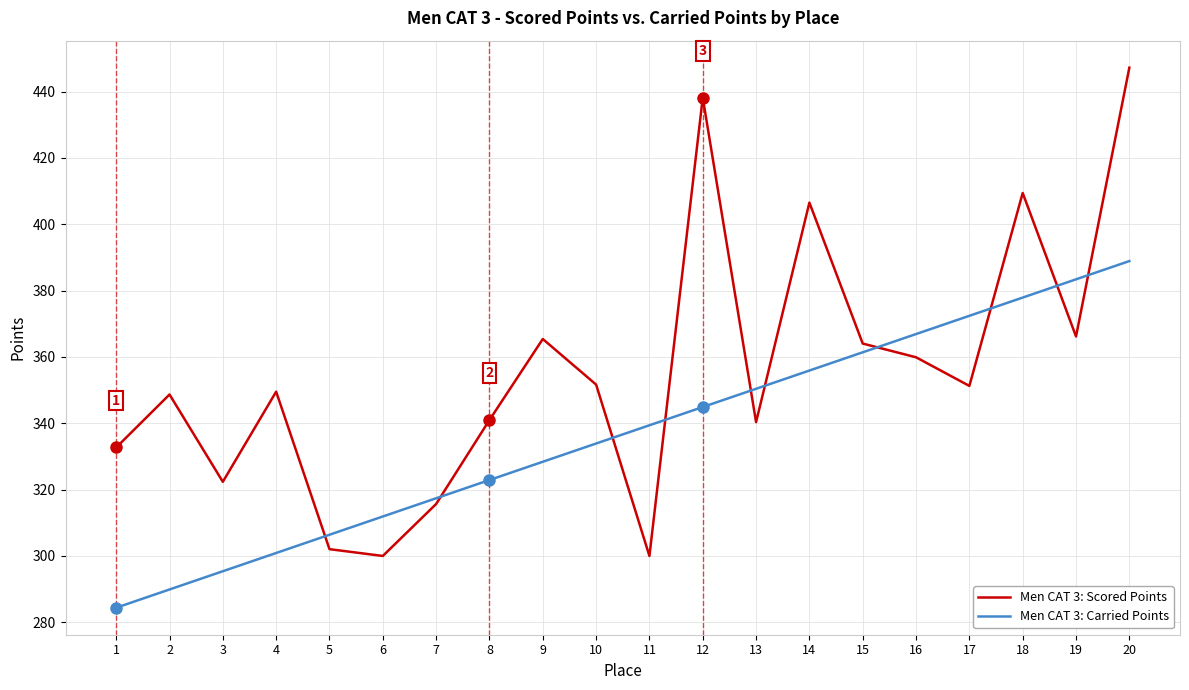

Between 9 and 20, which series saw the biggest shift?

Men CAT 3: Scored Points